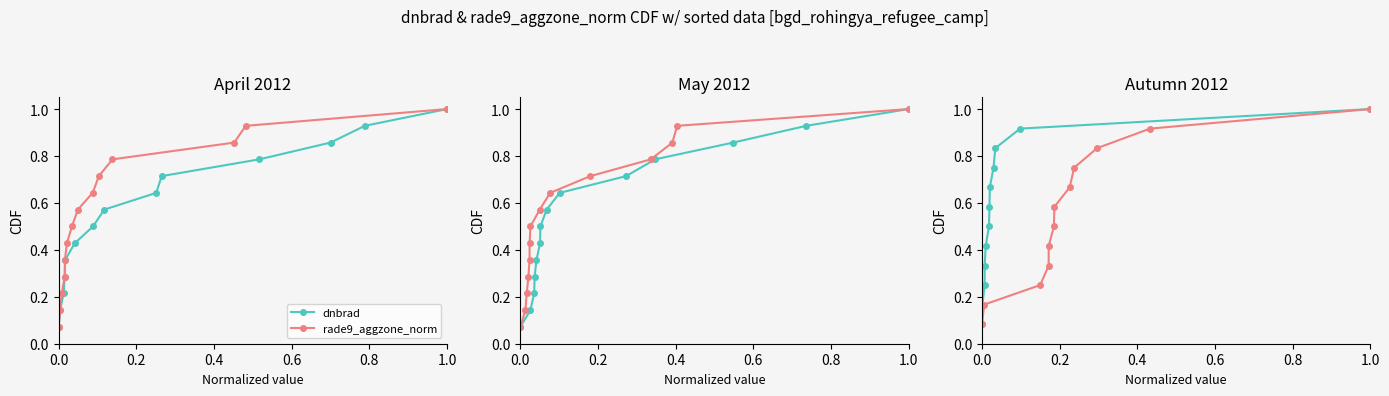

What are all the series names shown in the legend?

dnbrad, rade9_aggzone_norm